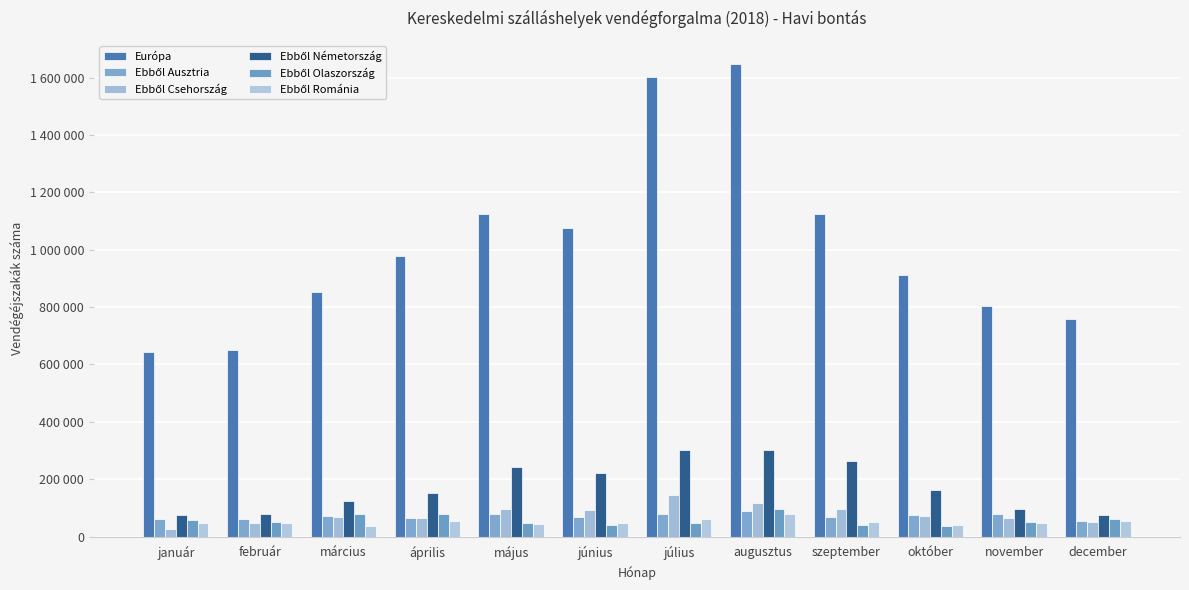

Are the bars horizontal?

No